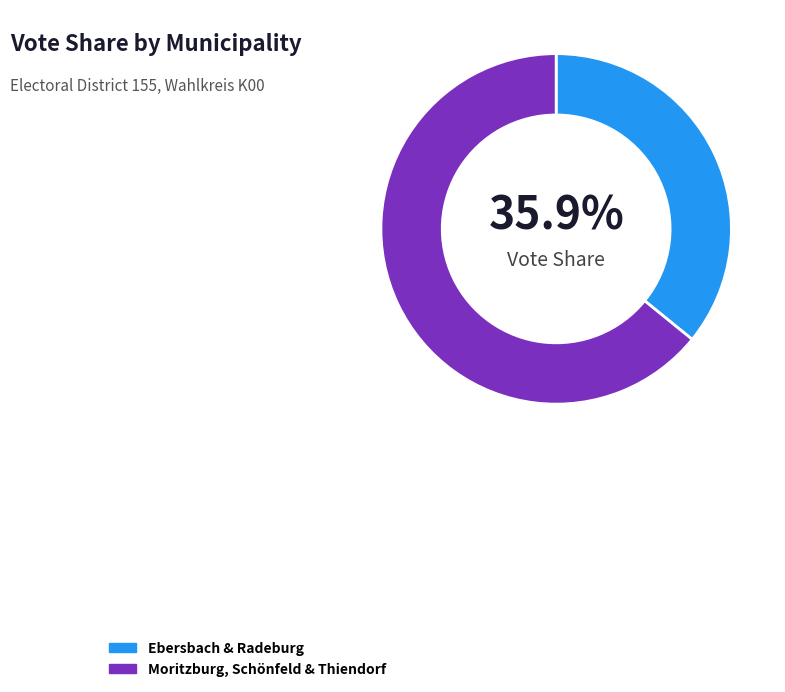

Rank the categories by value from lowest to highest.

Ebersbach & Radeburg, Moritzburg, Schönfeld & Thiendorf